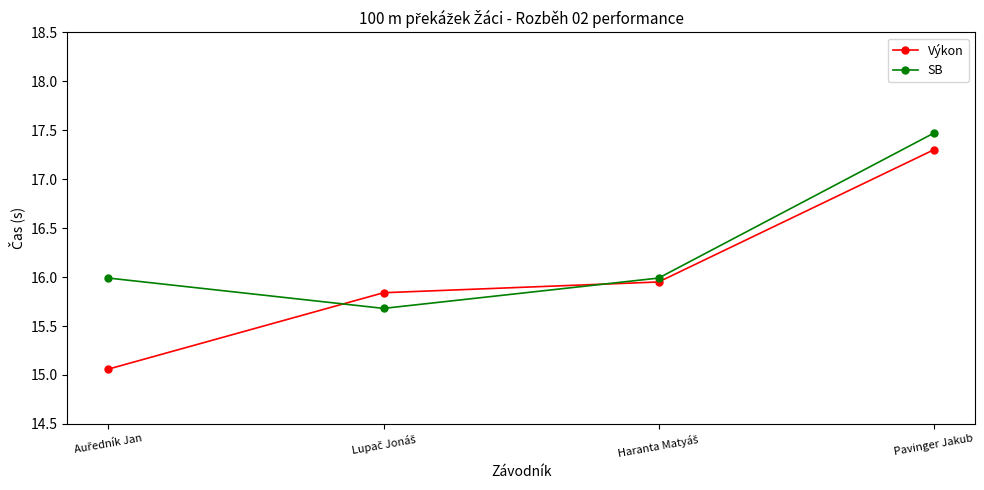

List the series in order of their overall mean, lowest first.

Výkon, SB